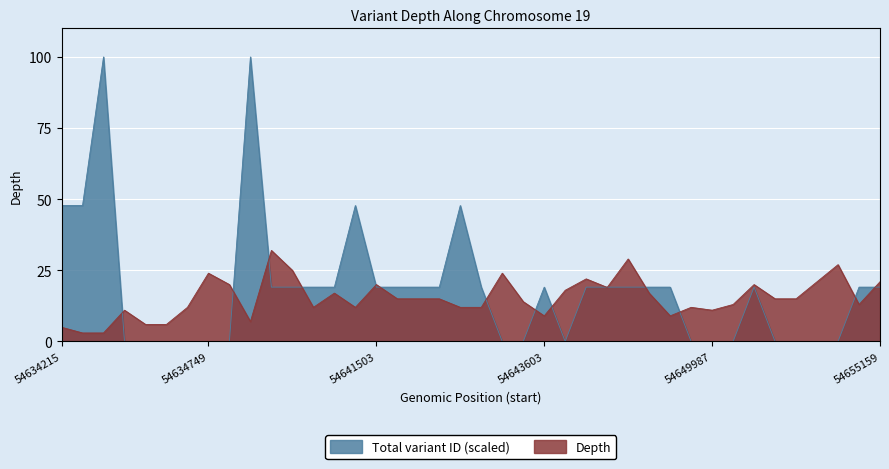

Which series changed the most between 54634492 and 54648373?

Depth